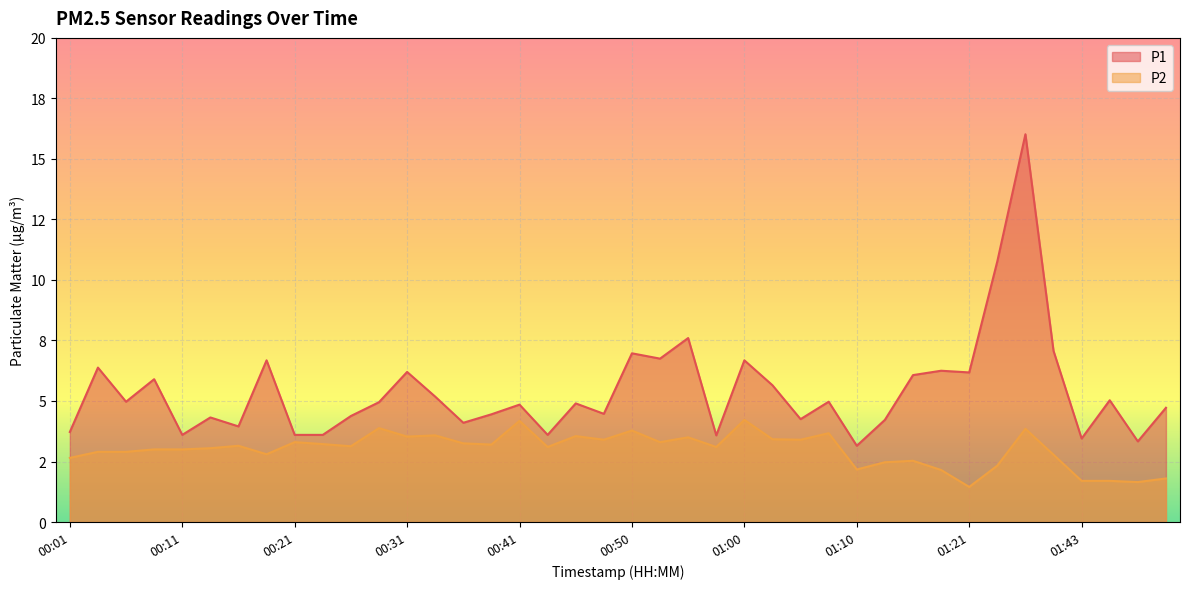

Which series changed the most between 00:16 and 01:16?

P1